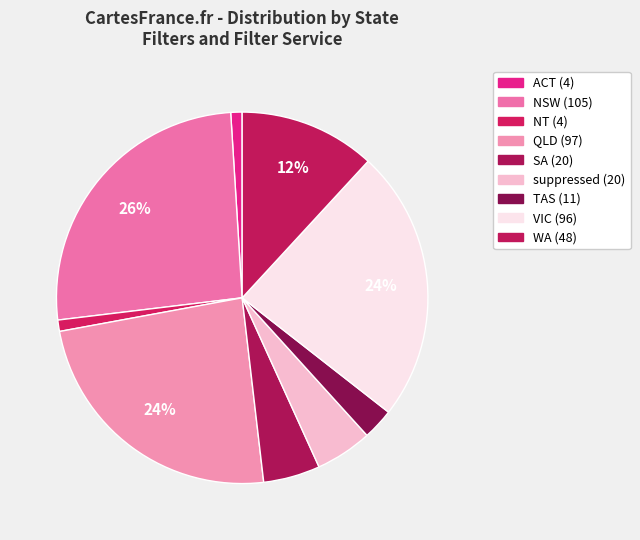

What percentage do TAS and suppressed together represent?

7.7%